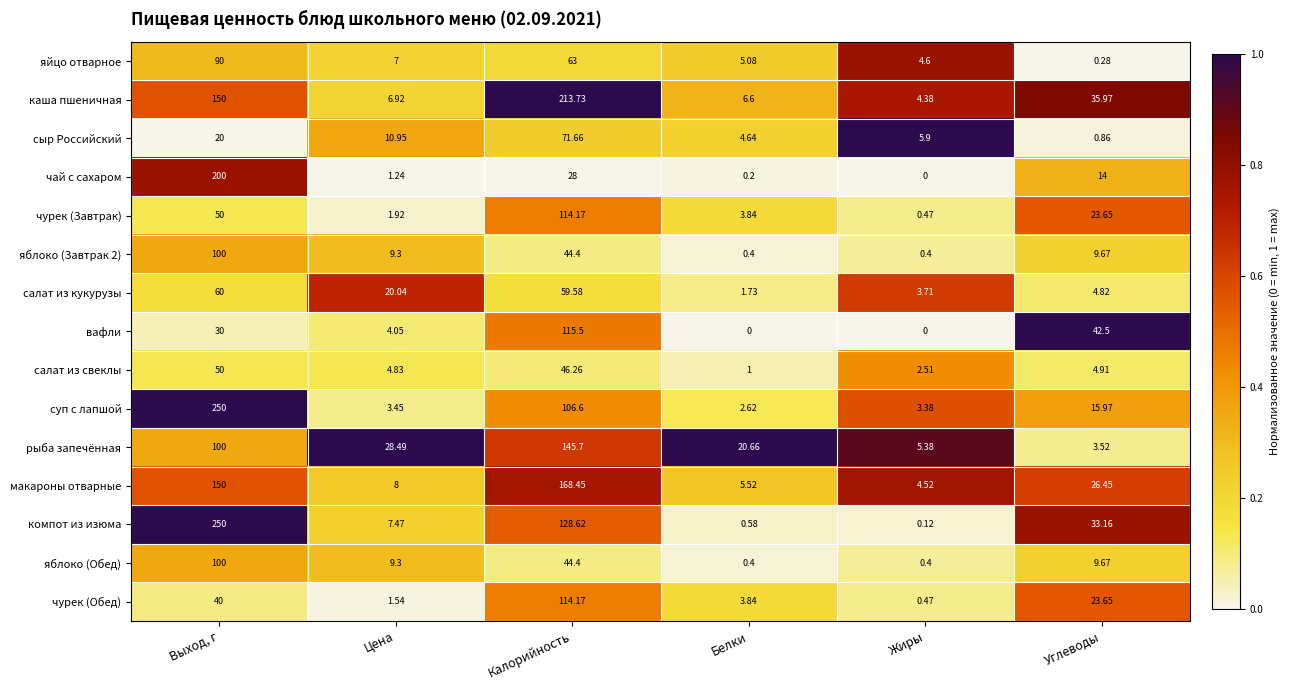

Which series has the largest range (max minus min)?

компот из изюма